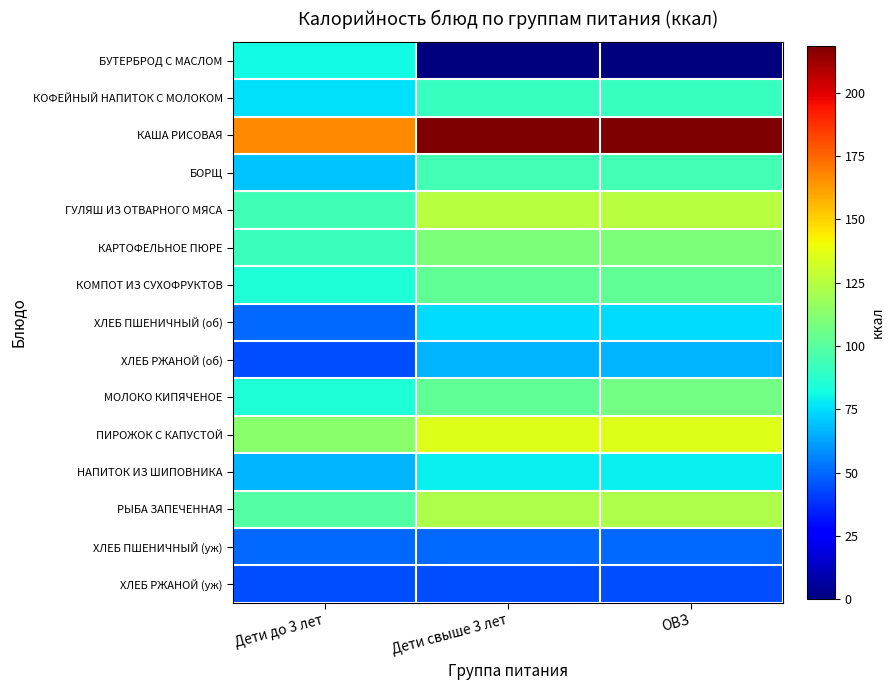

At which category is the sum across all series the highest?

ОВЗ